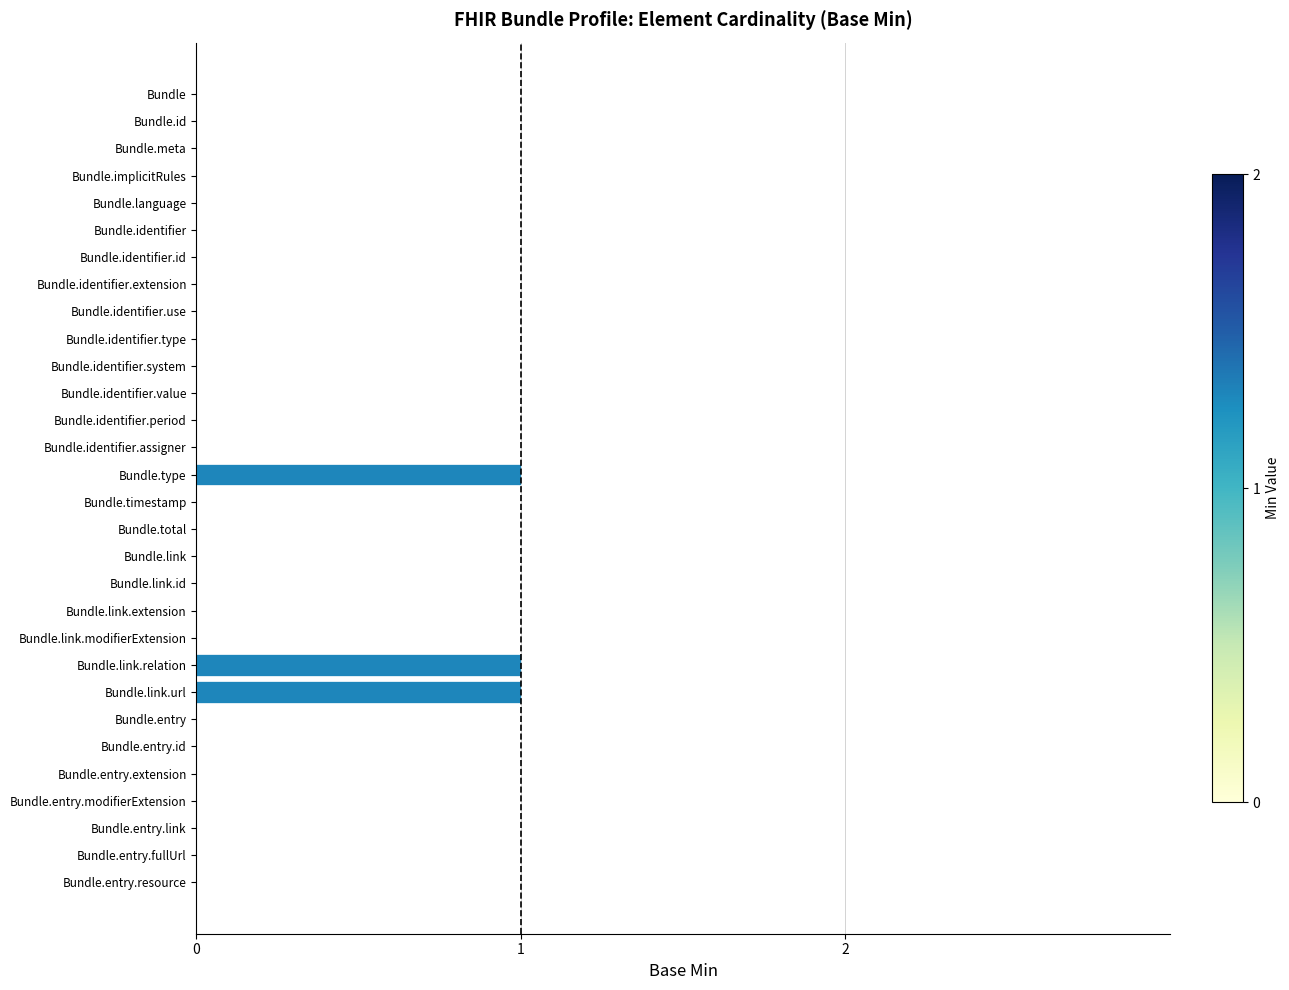

Reading bottom to top, extract all data points from this chart.

Bundle.entry.resource=0	Bundle.entry.fullUrl=0	Bundle.entry.link=0	Bundle.entry.modifierExtension=0	Bundle.entry.extension=0	Bundle.entry.id=0	Bundle.entry=0	Bundle.link.url=1	Bundle.link.relation=1	Bundle.link.modifierExtension=0	Bundle.link.extension=0	Bundle.link.id=0	Bundle.link=0	Bundle.total=0	Bundle.timestamp=0	Bundle.type=1	Bundle.identifier.assigner=0	Bundle.identifier.period=0	Bundle.identifier.value=0	Bundle.identifier.system=0	Bundle.identifier.type=0	Bundle.identifier.use=0	Bundle.identifier.extension=0	Bundle.identifier.id=0	Bundle.identifier=0	Bundle.language=0	Bundle.implicitRules=0	Bundle.meta=0	Bundle.id=0	Bundle=0